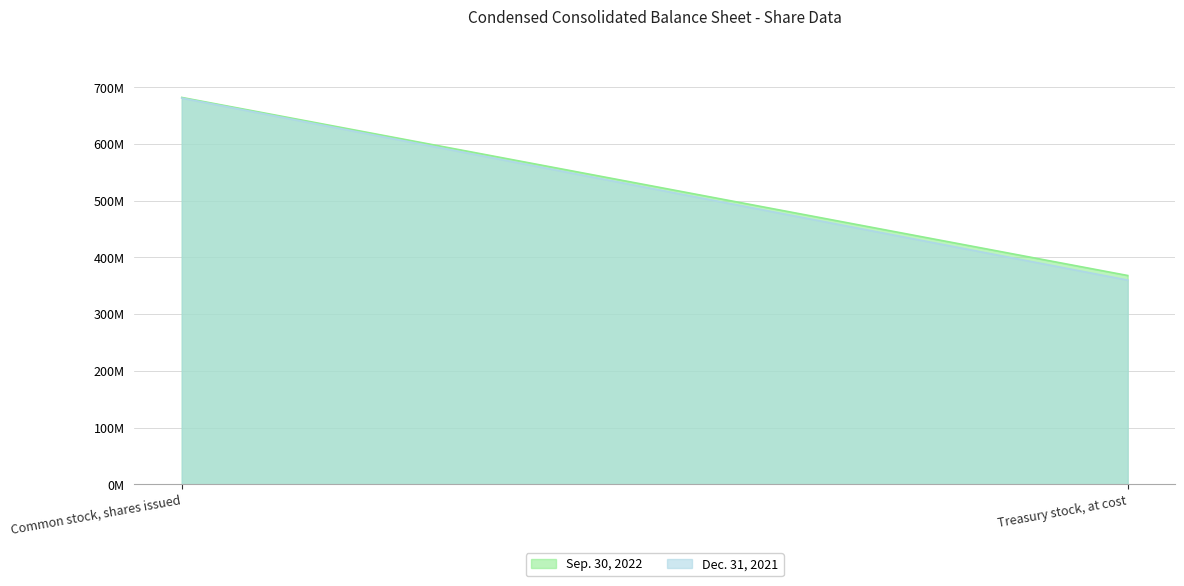

At which category does the chart reach its peak across all series?

Common stock, shares issued